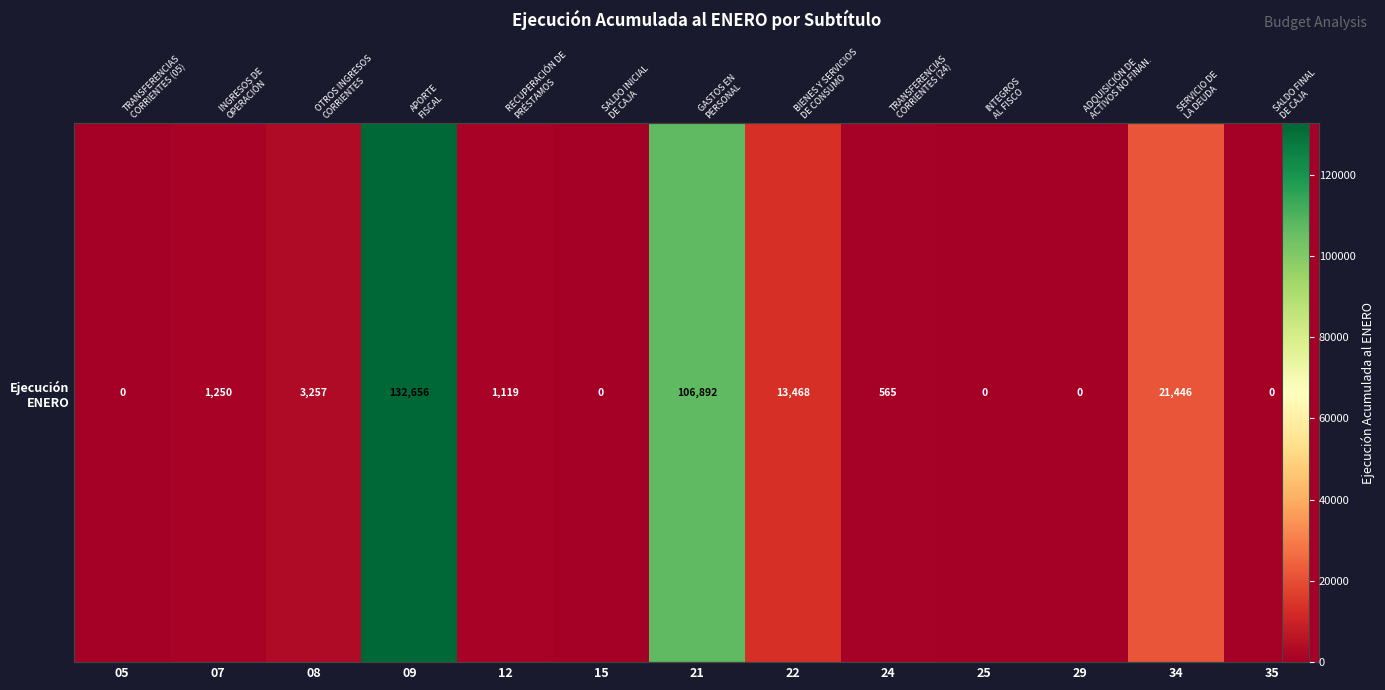

Which label corresponds to the largest value in the chart?

09